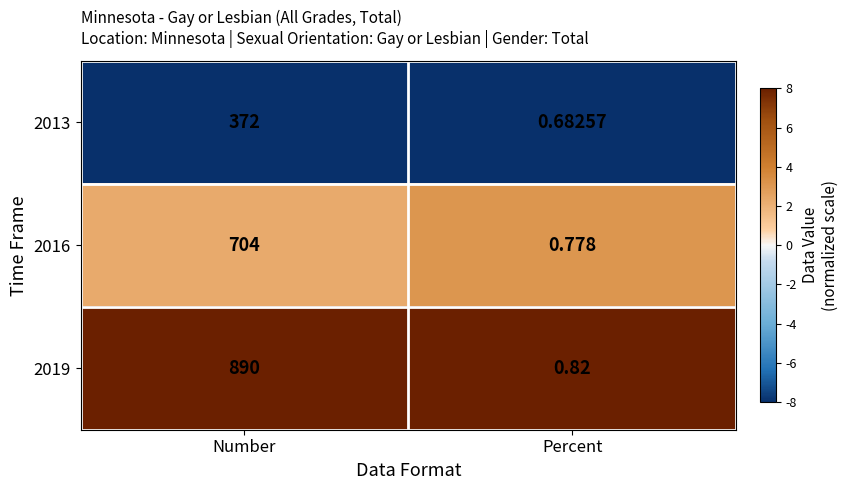

Where is 2013 nearest to the value 186?

Percent